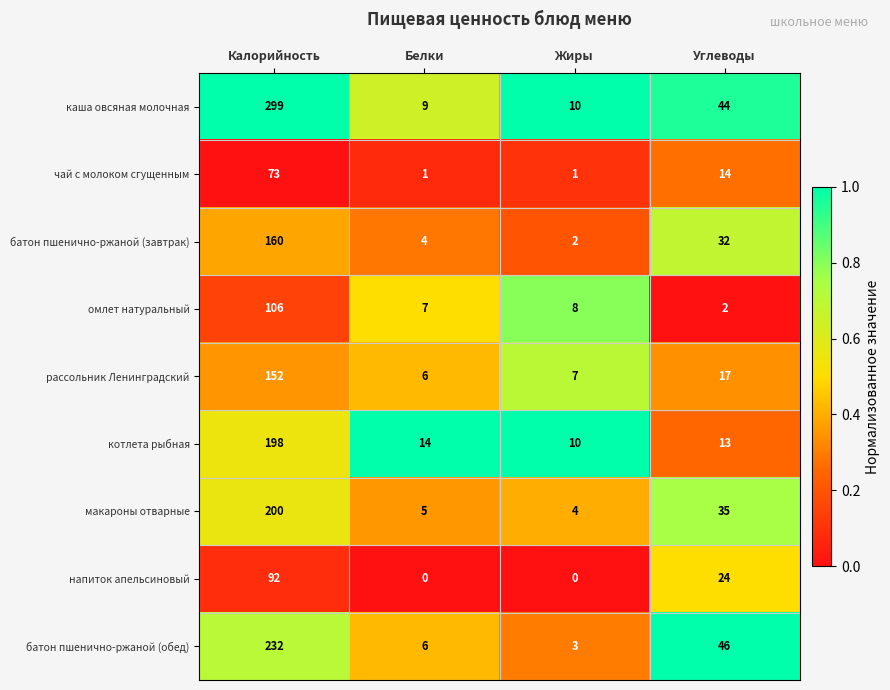

At which category does the chart reach its peak across all series?

Калорийность